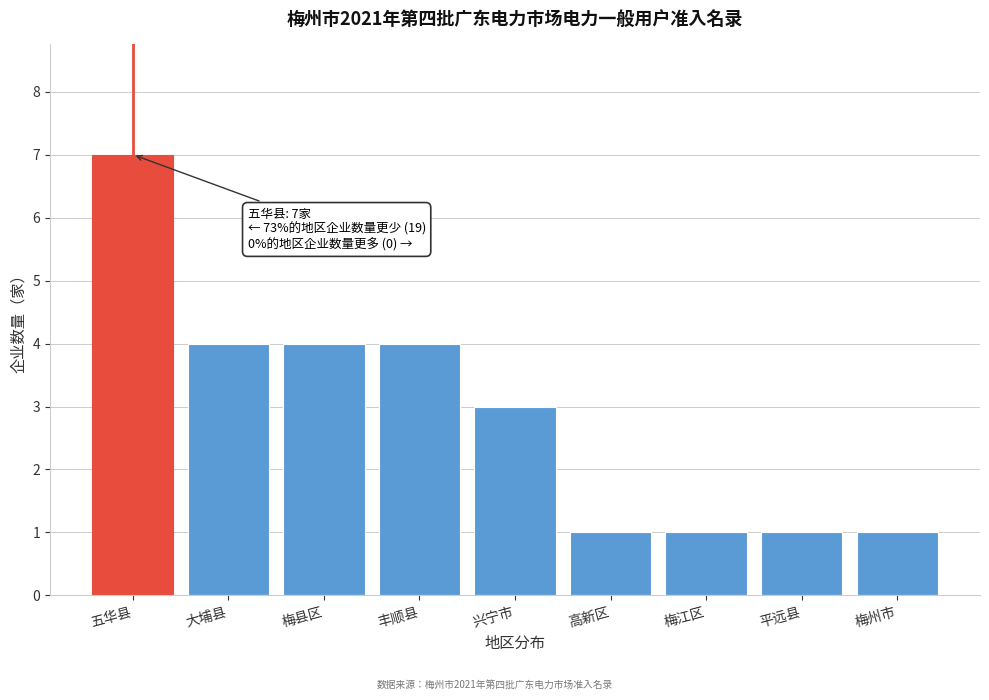

Reading left to right, extract all data points from this chart.

7	4	4	4	3	1	1	1	1